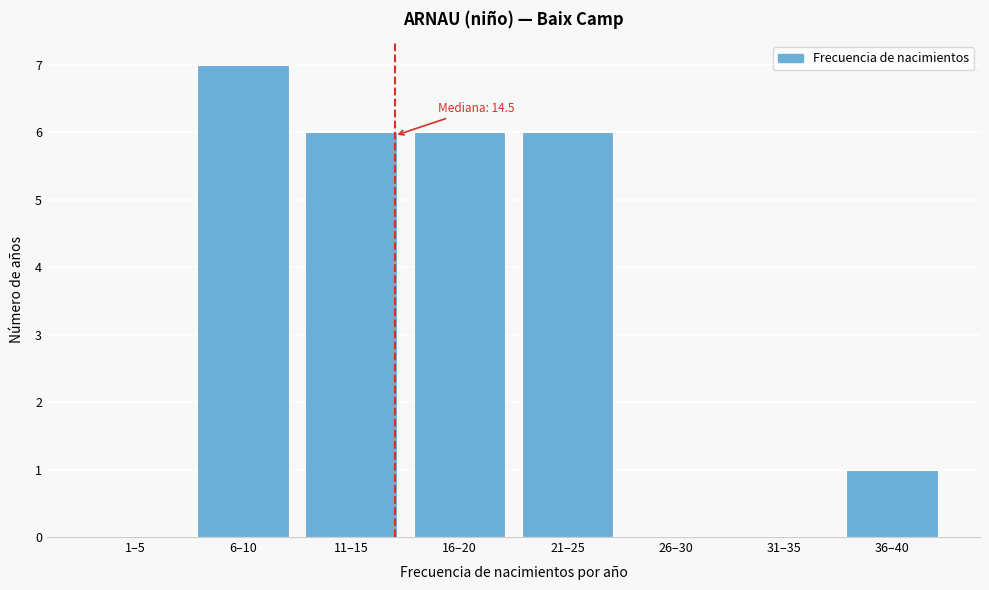

Reading left to right, extract all data points from this chart.

1–5=0	6–10=7	11–15=6	16–20=6	21–25=6	26–30=0	31–35=0	36–40=1